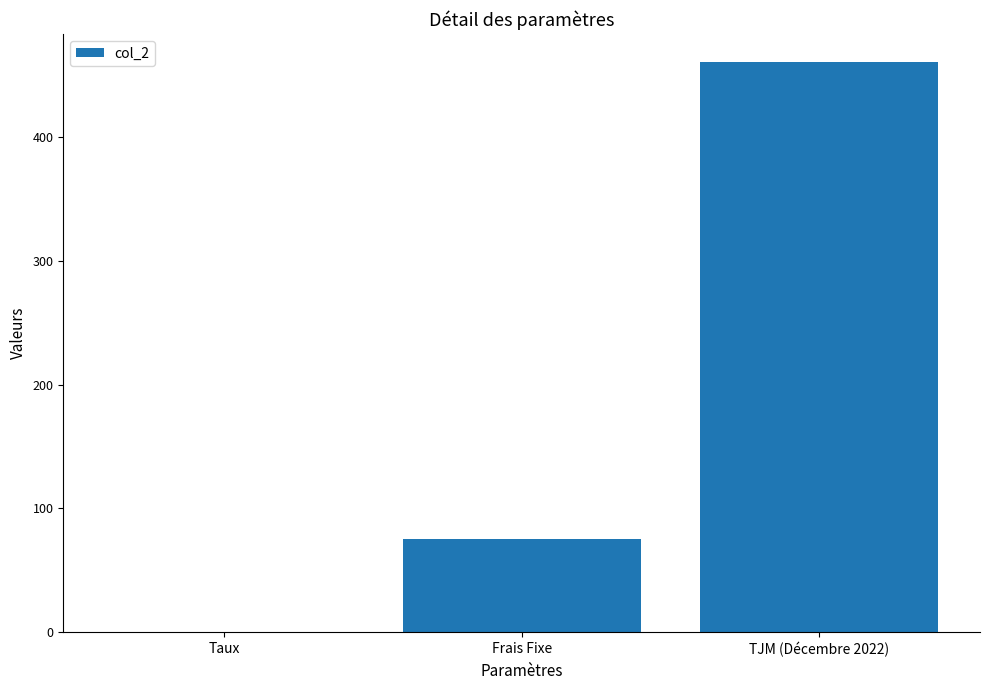

What value does the data have at TJM (Décembre 2022)?

460.0